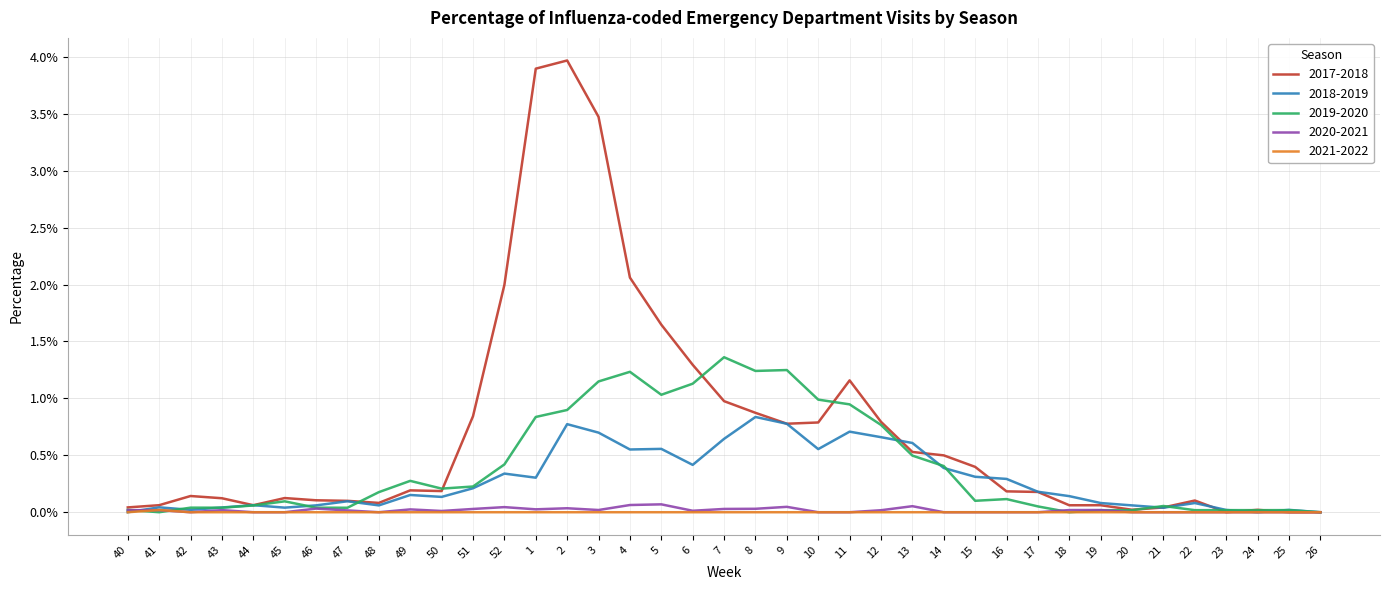

Which series has the largest range (max minus min)?

2017-2018